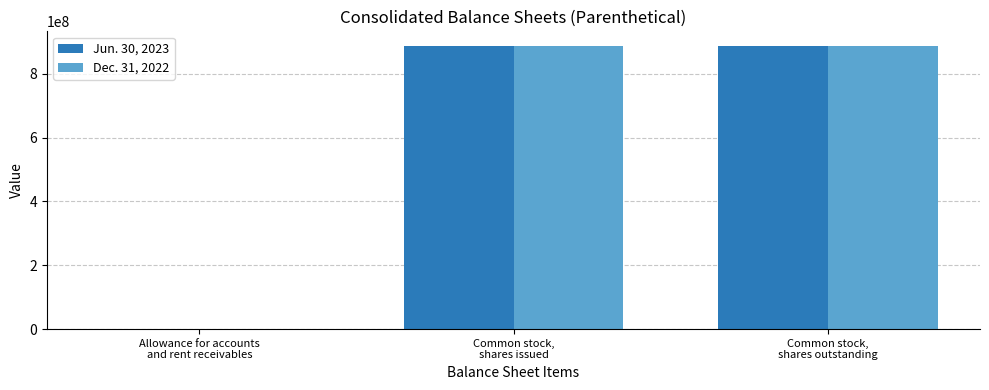

What is the maximum value shown in the chart?

888600000